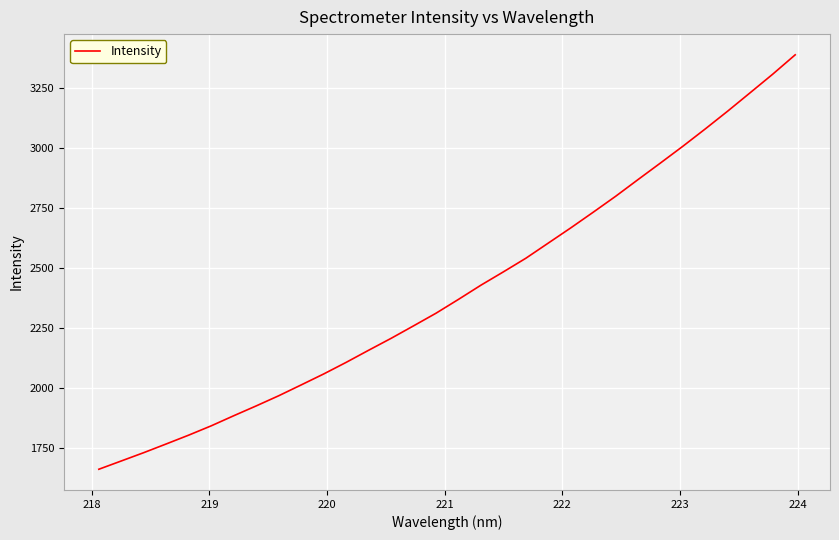

What is the minimum value shown in the chart?

1661.2